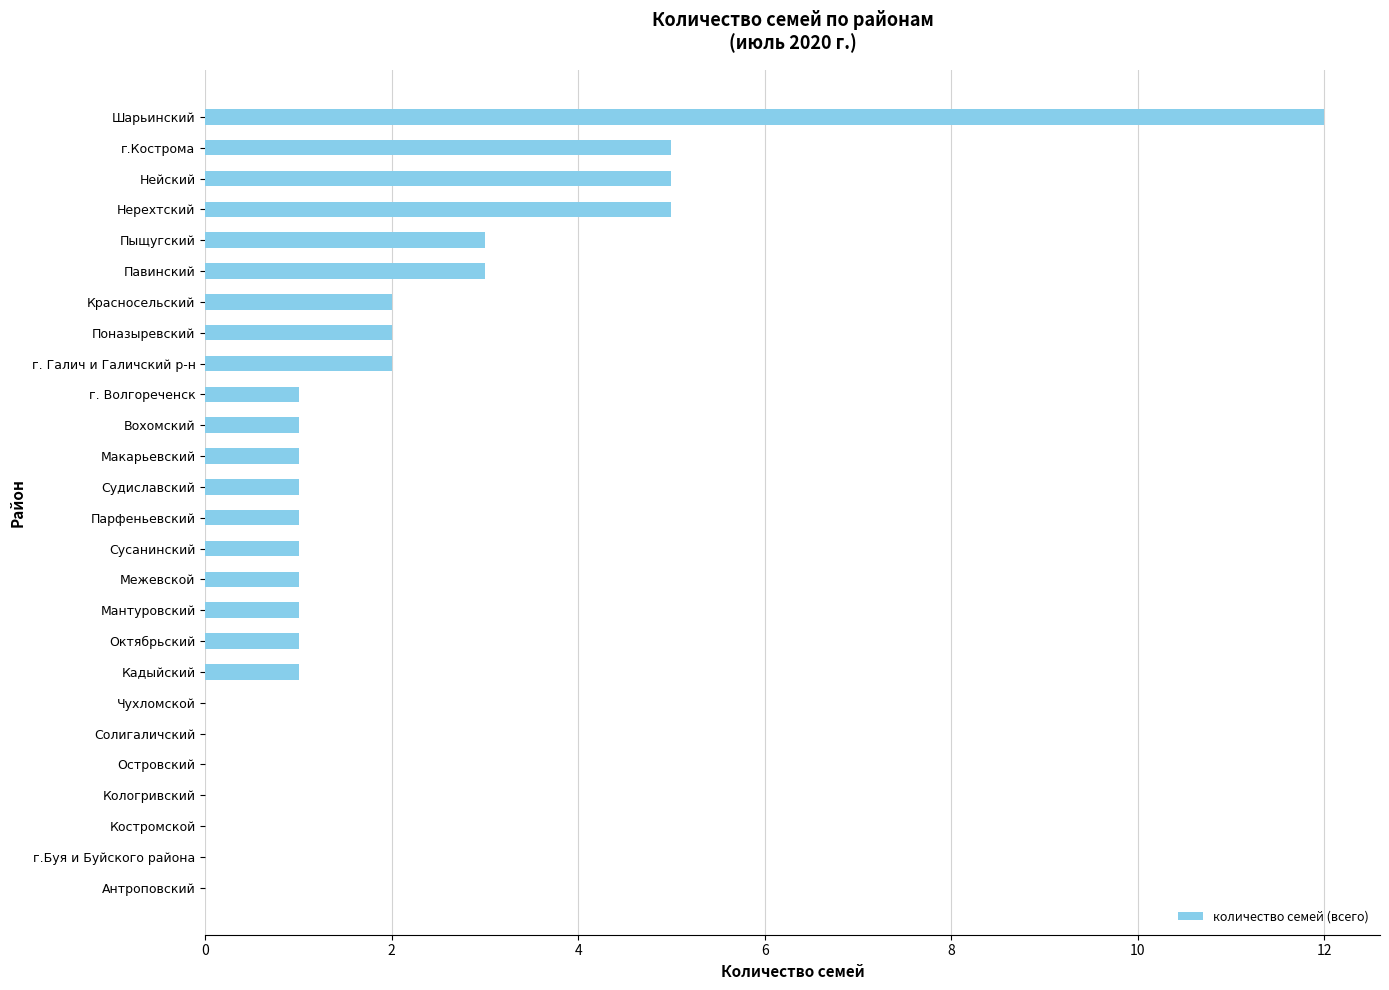

Is it true that the value at Пыщугский is 1?

False